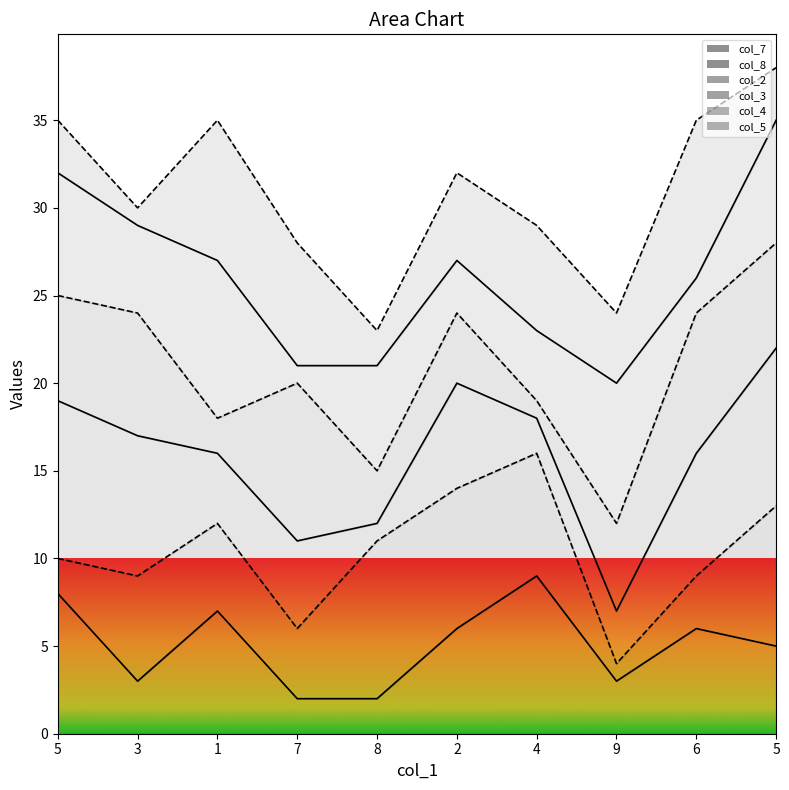

Is it true that col_5_line equals 32 at 2?

True